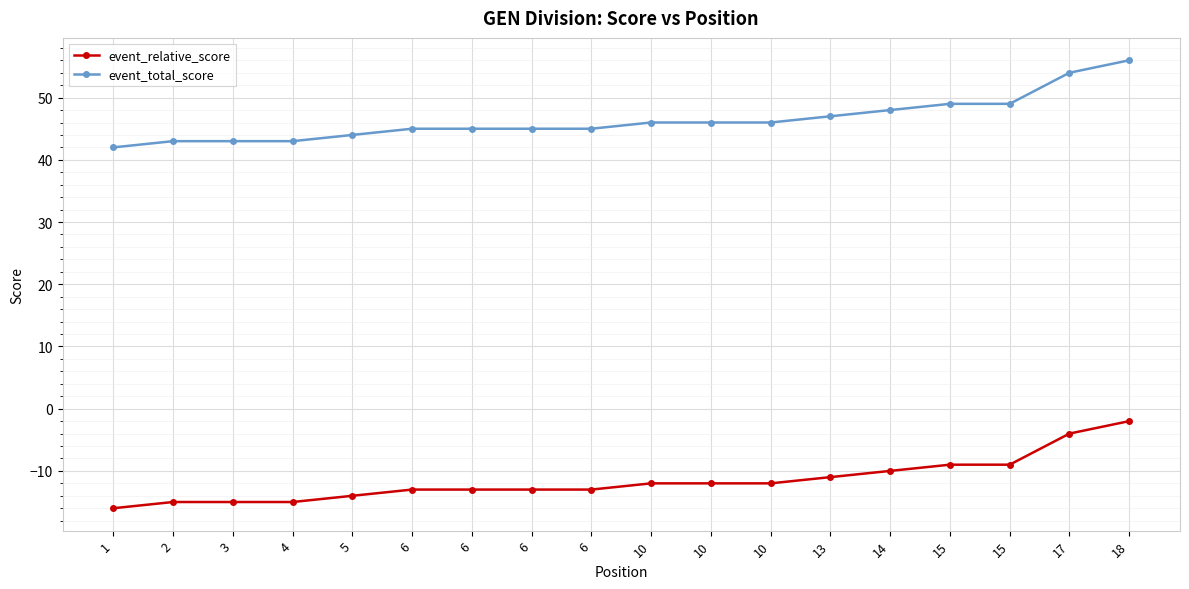

What are all the series names shown in the legend?

event_relative_score, event_total_score